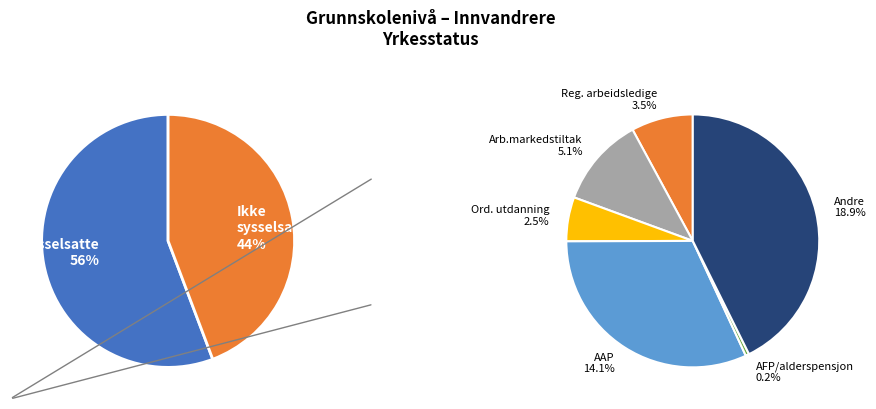

Combined, what portion of the pie is Sysselsatte and Deltakere på arbeidsmarkedstiltak?

60.8%